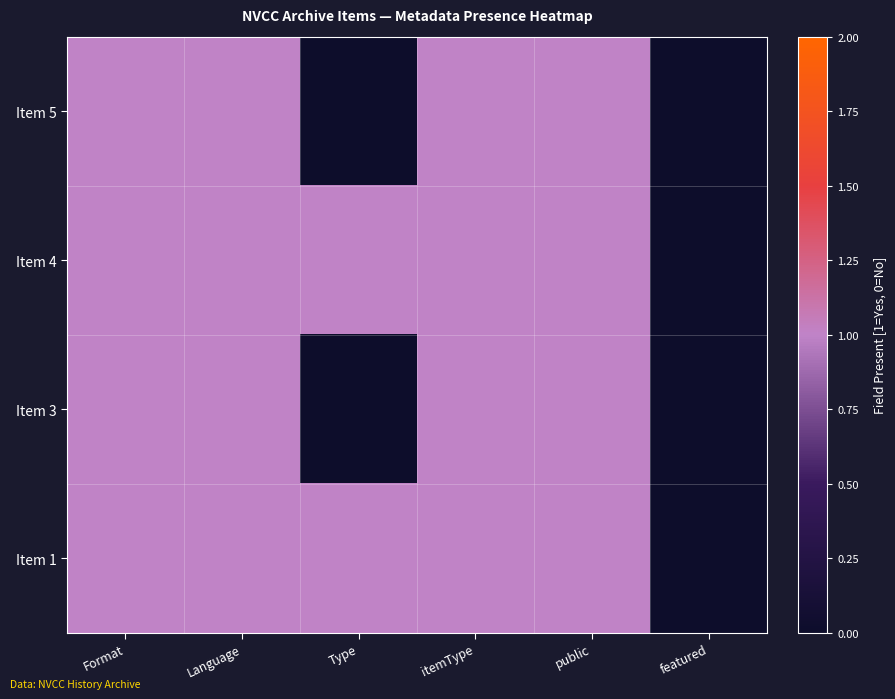

How many data points does each series have?

6